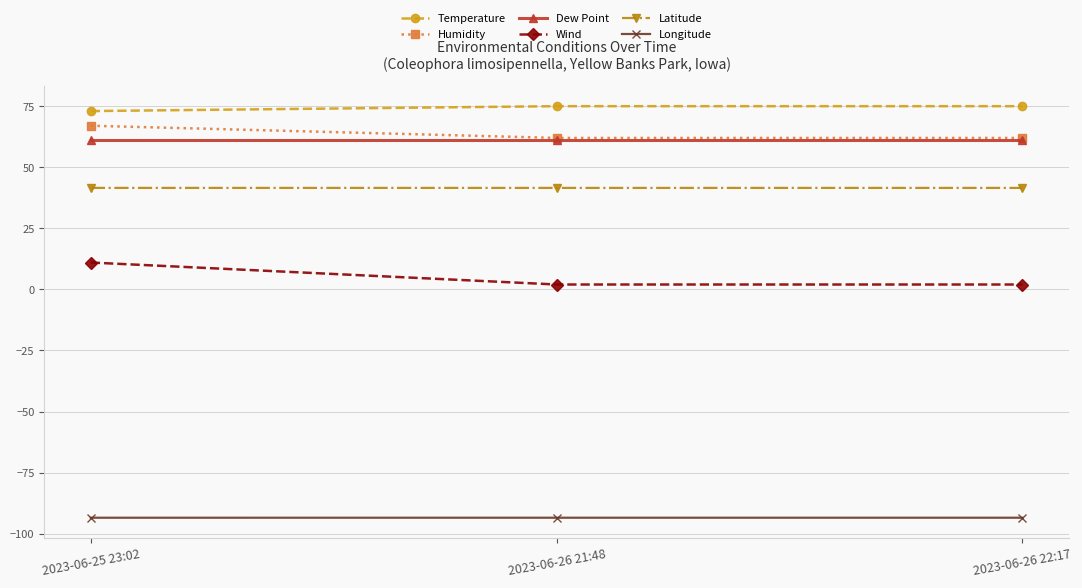

Which series has the widest spread of values?

Wind